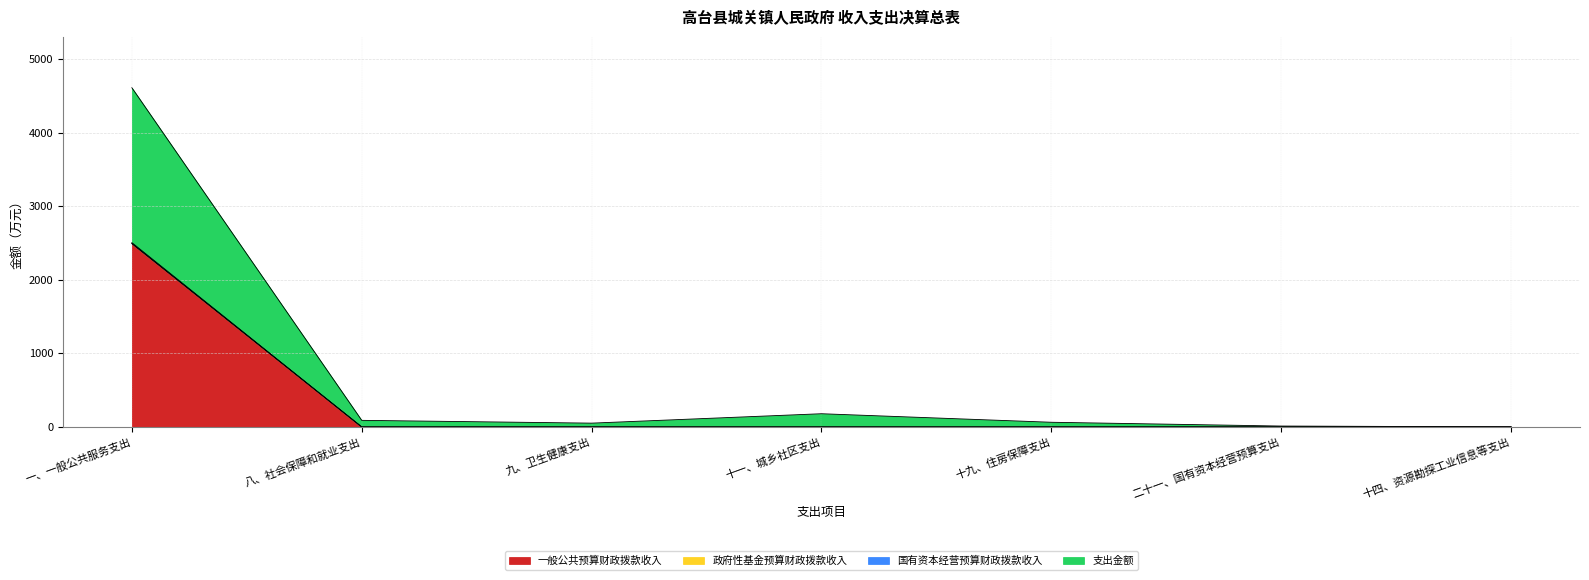

What is the label of the 3rd point from the right?

十九、住房保障支出